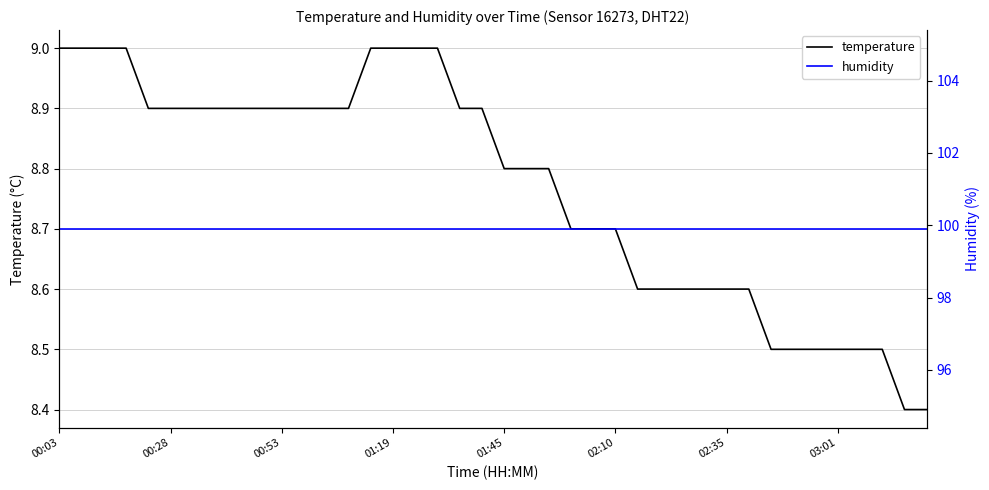

The value of temperature at 03:01 is 8.5. True or false?

True